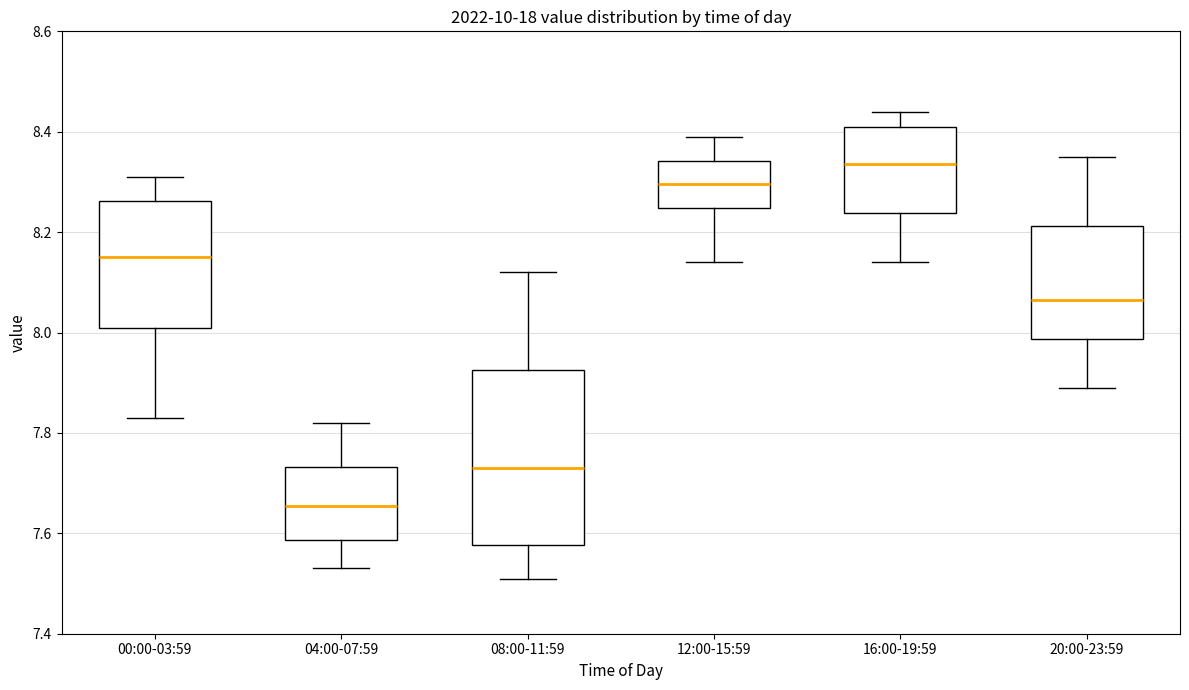

Reading left to right, read every box against the y-axis: the position of its median line, the range the box covers, and the ends of its whiskers. The values are not printed on the chart, so give them approximately, as read against the axis.

00:00-03:59: median 8.16, box 8.02 to 8.26, whiskers 7.84 to 8.32
04:00-07:59: median 7.66, box 7.58 to 7.74, whiskers 7.54 to 7.82
08:00-11:59: median 7.74, box 7.58 to 7.92, whiskers 7.52 to 8.12
12:00-15:59: median 8.30, box 8.24 to 8.34, whiskers 8.14 to 8.40
16:00-19:59: median 8.34, box 8.24 to 8.42, whiskers 8.14 to 8.44
20:00-23:59: median 8.06, box 7.98 to 8.22, whiskers 7.90 to 8.36